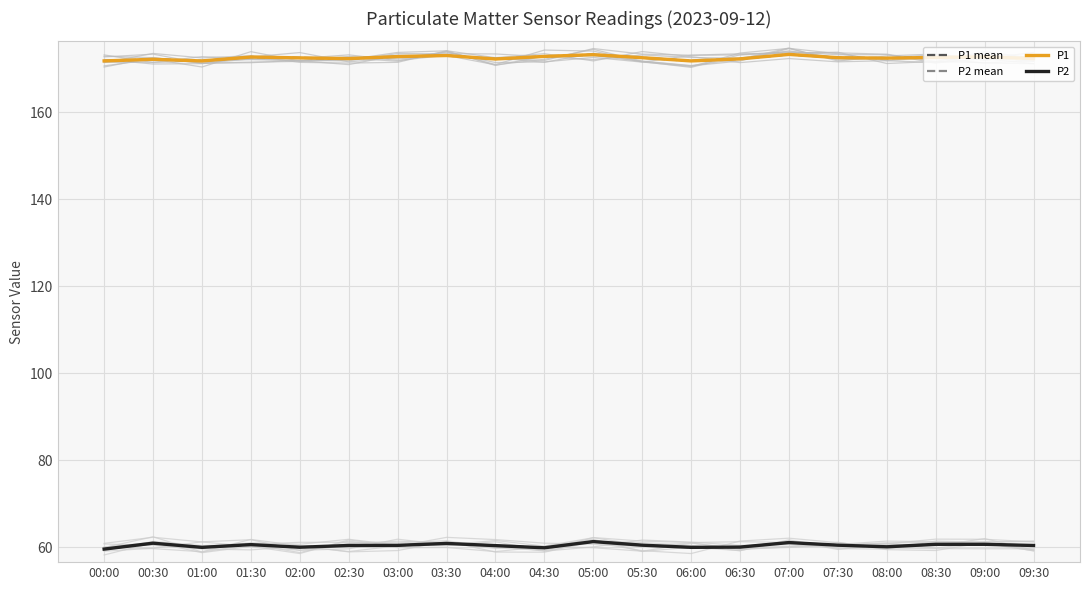

What is the value of the P1 mean point at the 9th from the left?

172.3